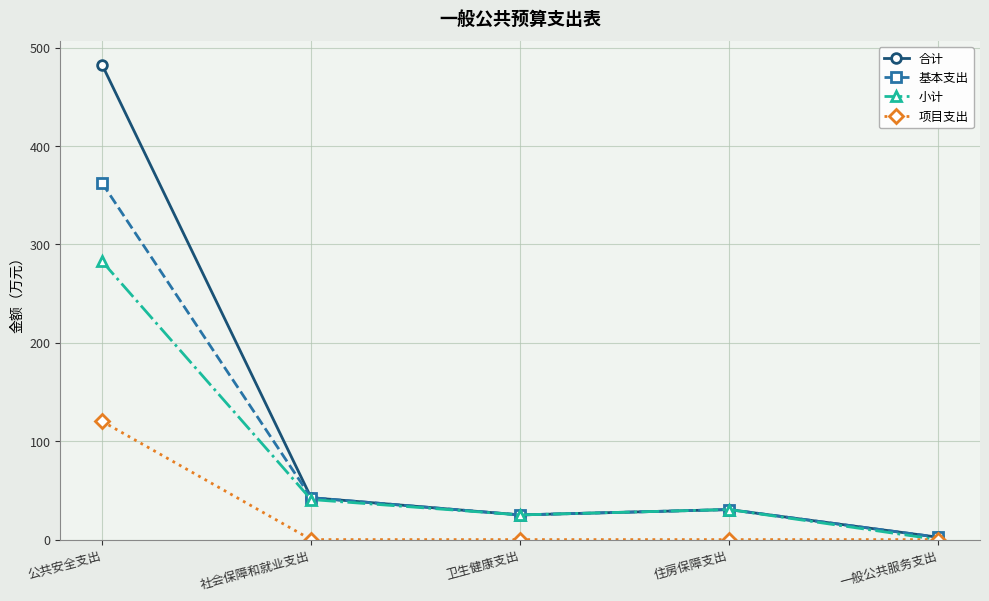

Between 卫生健康支出 and 一般公共服务支出, which series saw the biggest shift?

小计